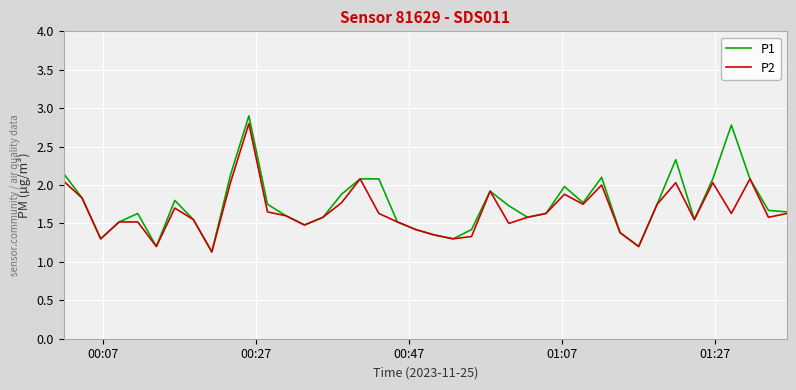

Which series has the widest spread of values?

P1